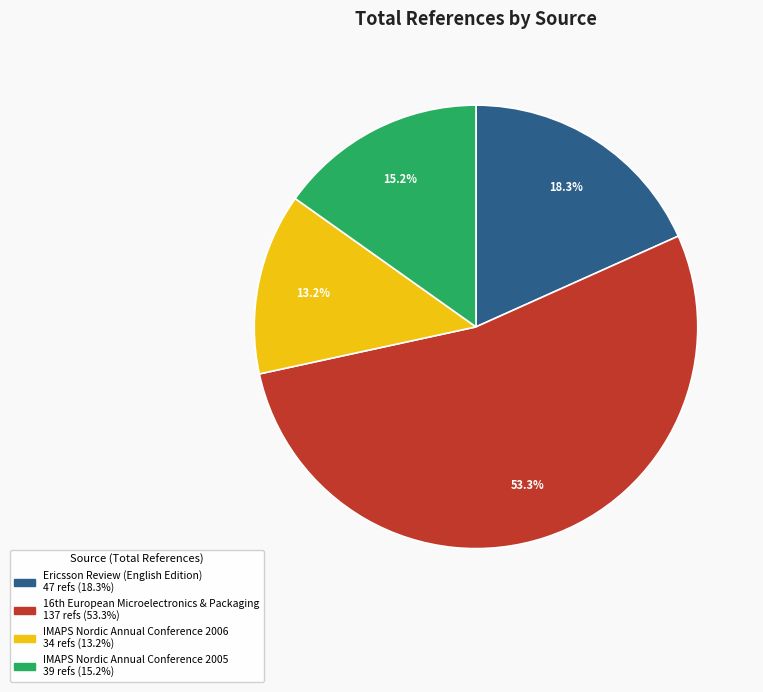

To the nearest percent, what is the difference between the largest and smallest slice percentages?

40%